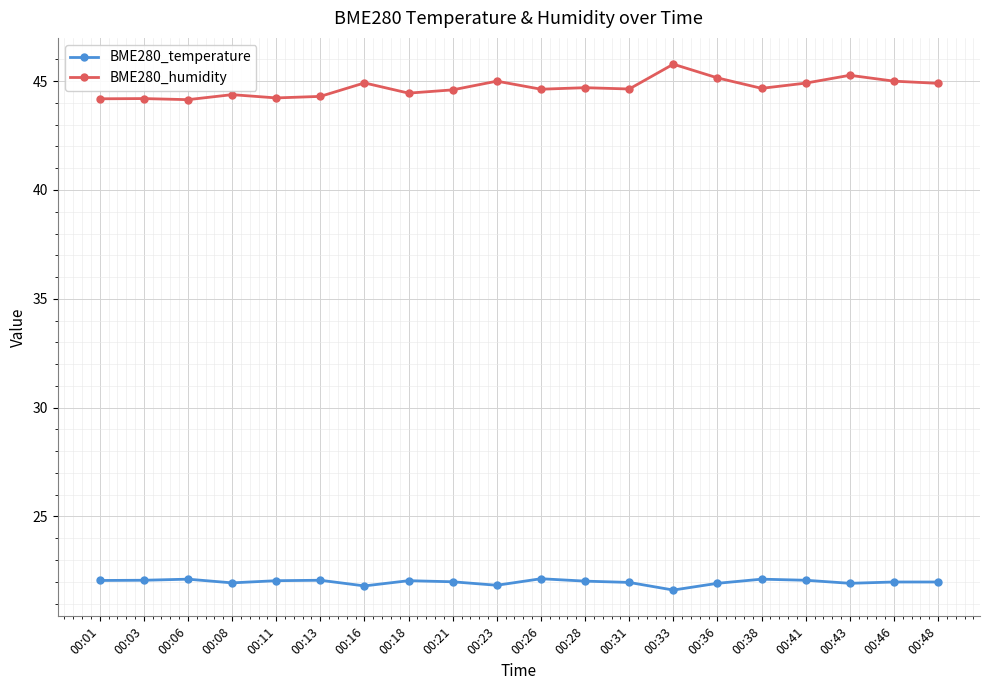

What are all the series names shown in the legend?

BME280_temperature, BME280_humidity